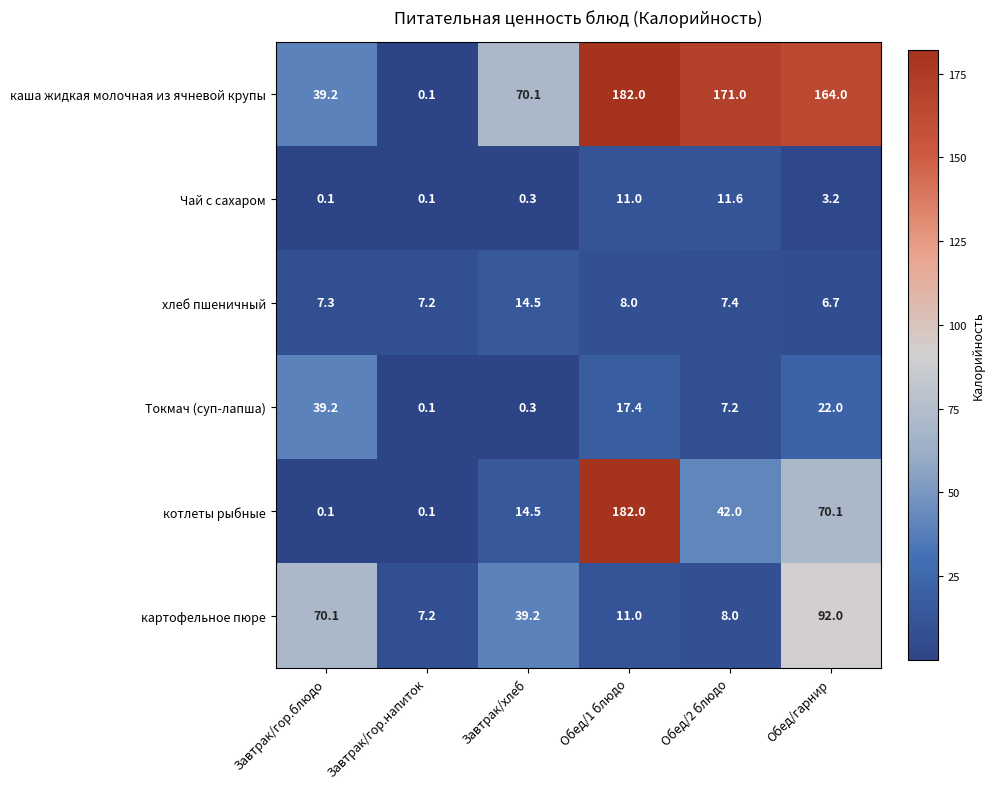

Which series changed the most between Завтрак/гор.блюдо and Обед/2 блюдо?

каша жидкая молочная из ячневой крупы